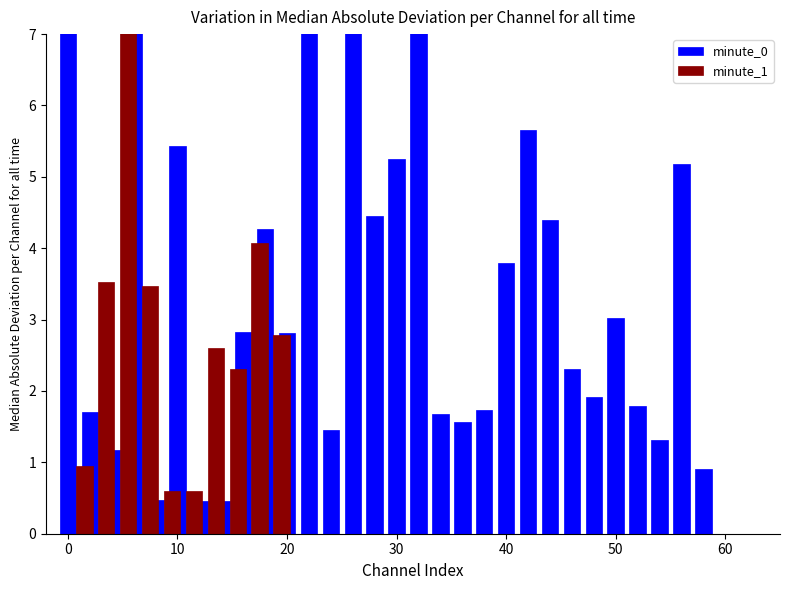

How many data points in minute_0 are above 2?

17